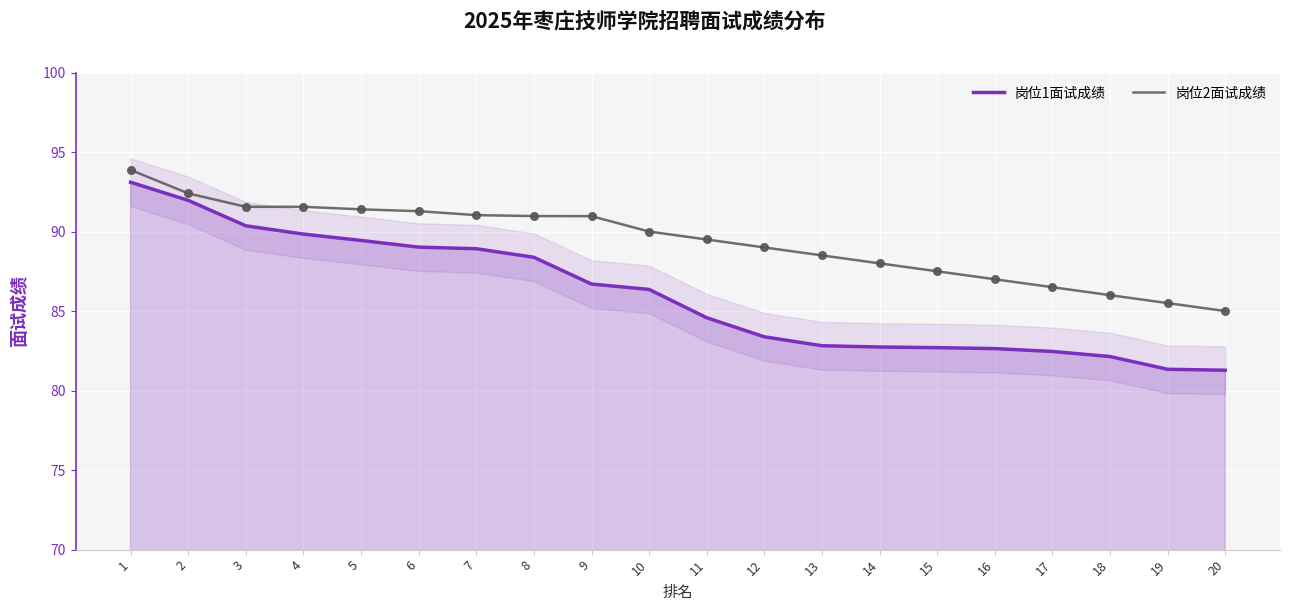

Which series reaches the maximum Y coordinate?

岗位2面试成绩